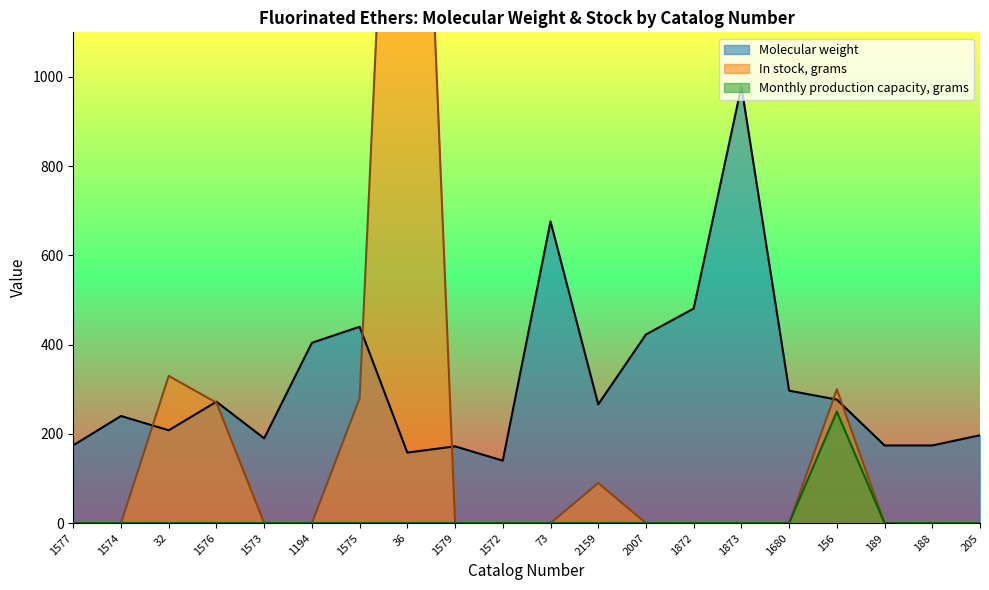

Which series has the widest spread of values?

In stock, grams